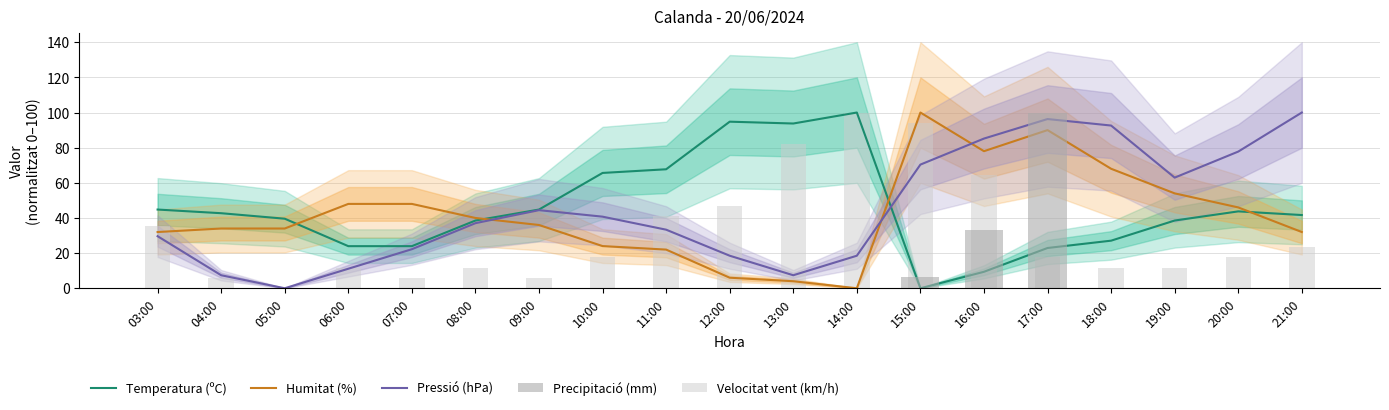

What is the label of the 19th bar from the right?

03:00